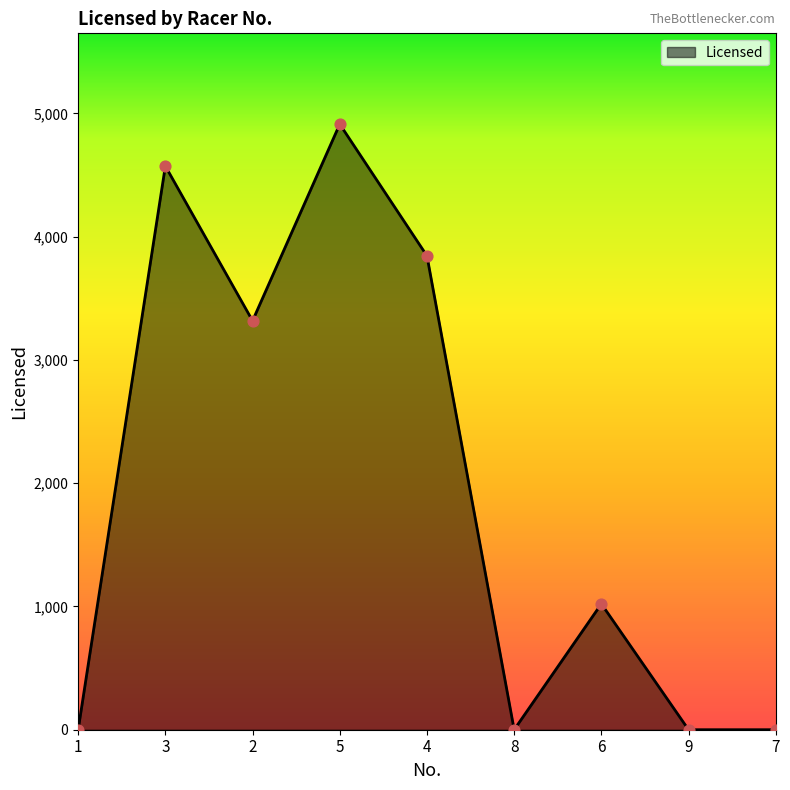

What is the change in value from 4 to 9?

-3844